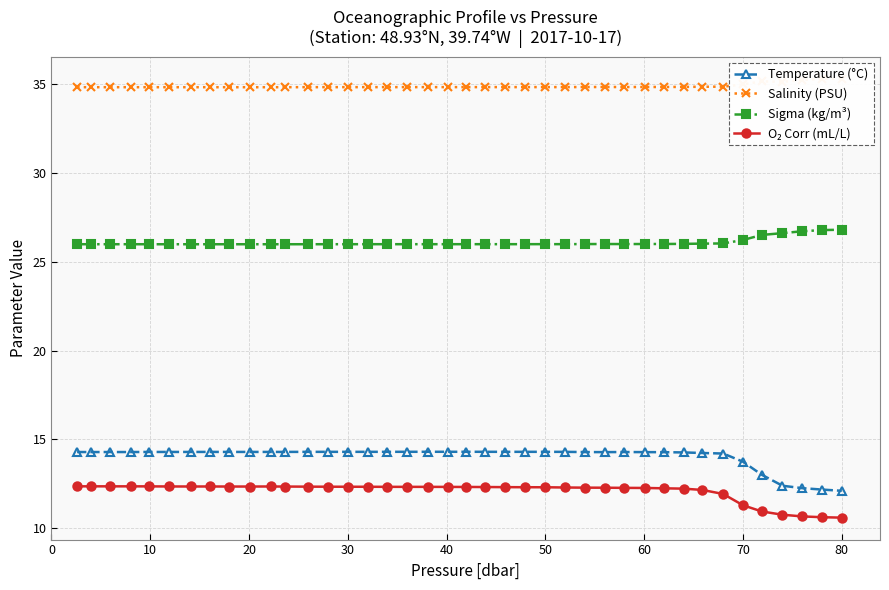

How many data points does each series have?

40